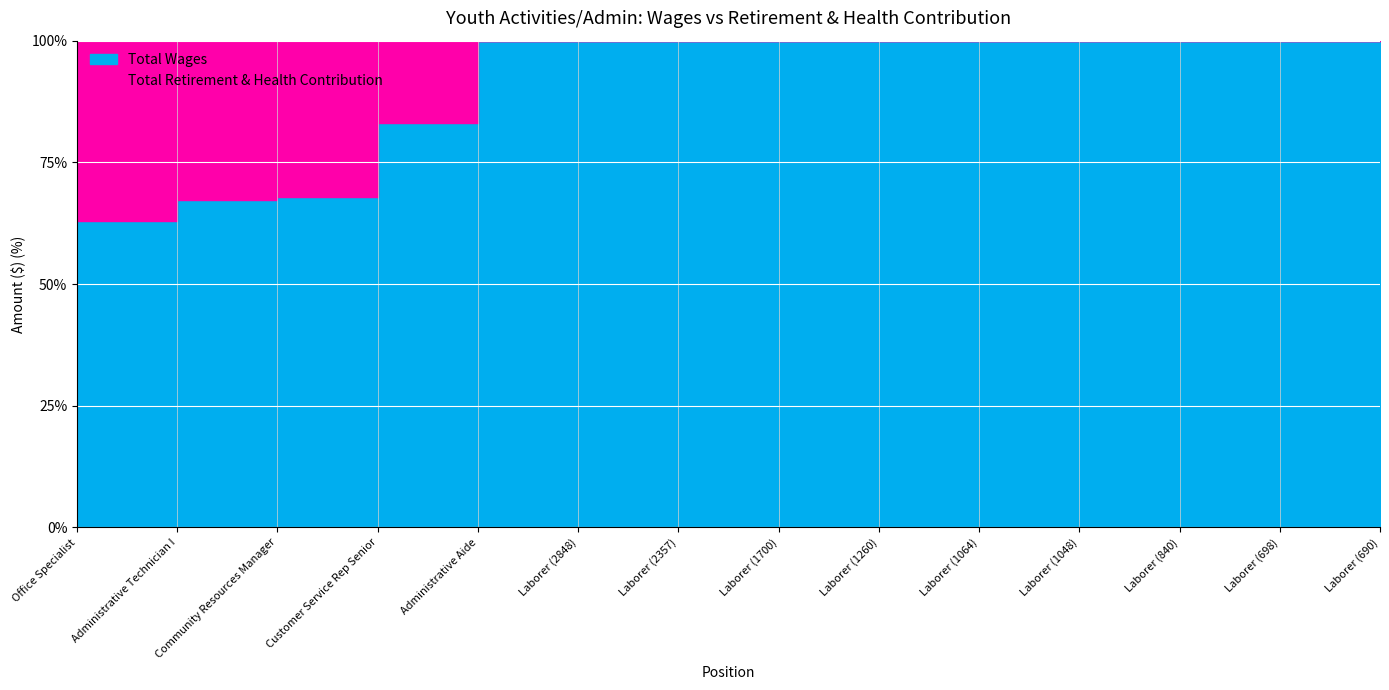

True or false: Total Wages and Total Retirement & Health Contribution cross at least once.

False